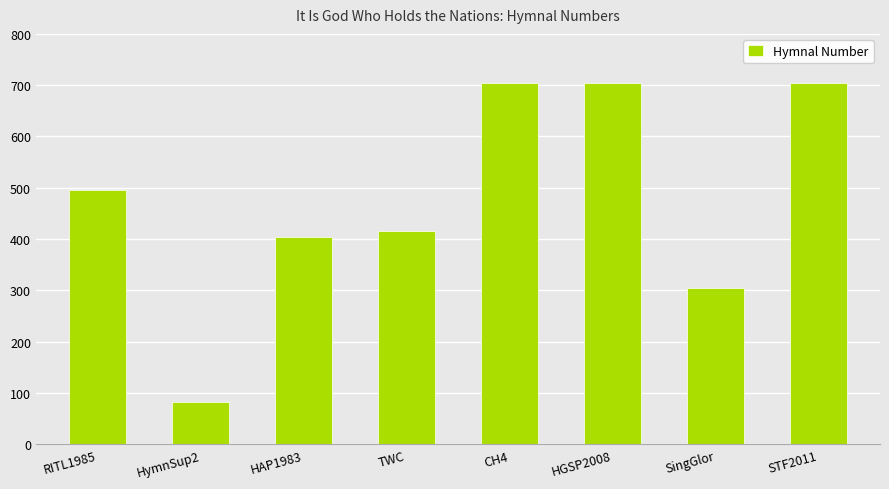

What is the change in value from RITL1985 to HAP1983?

-91